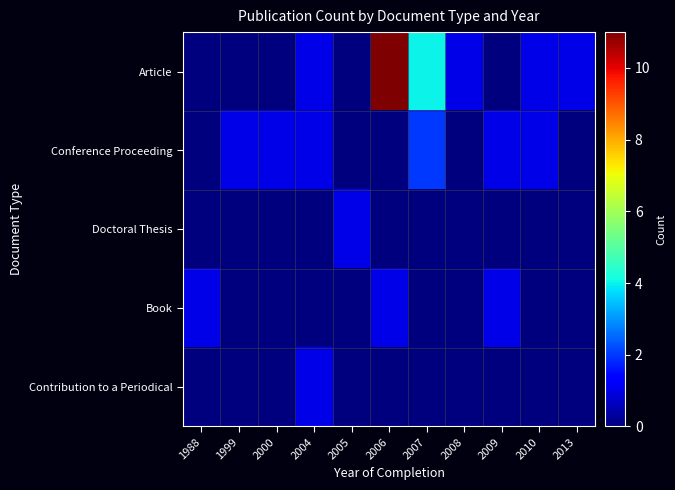

What is the greatest value displayed?

11